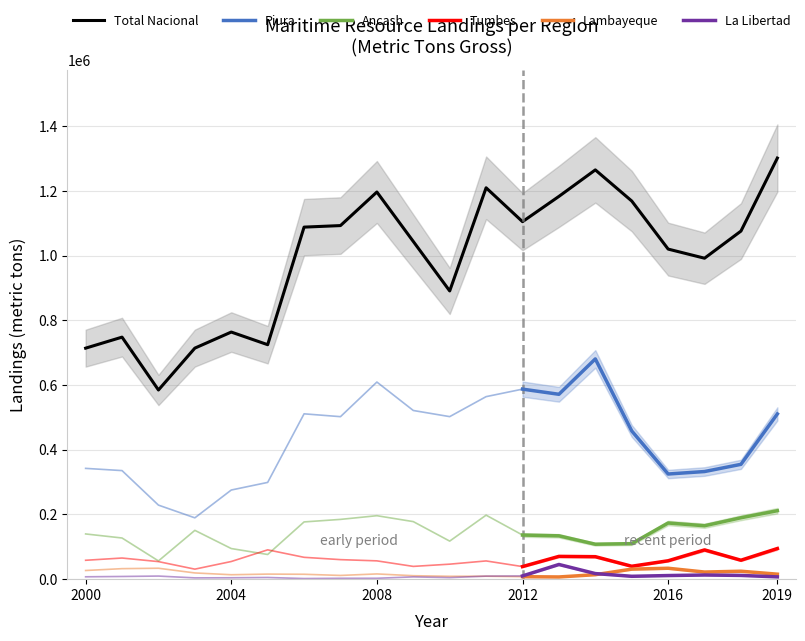

Is it true that Ancash equals 308457 at 2019?

False